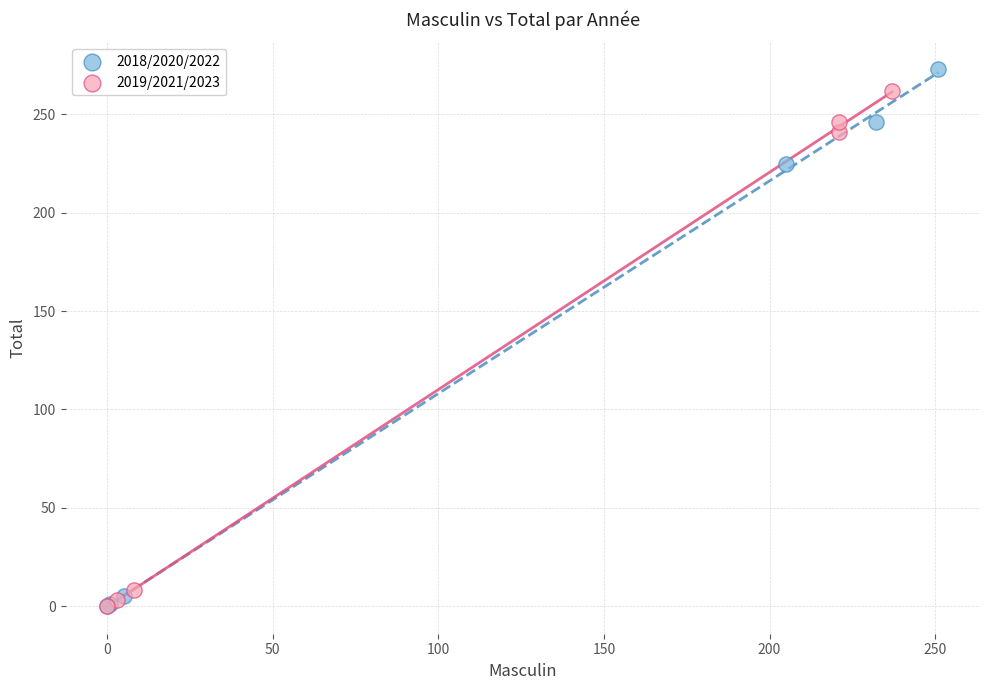

Which series has the widest spread of Y values?

2018/2020/2022